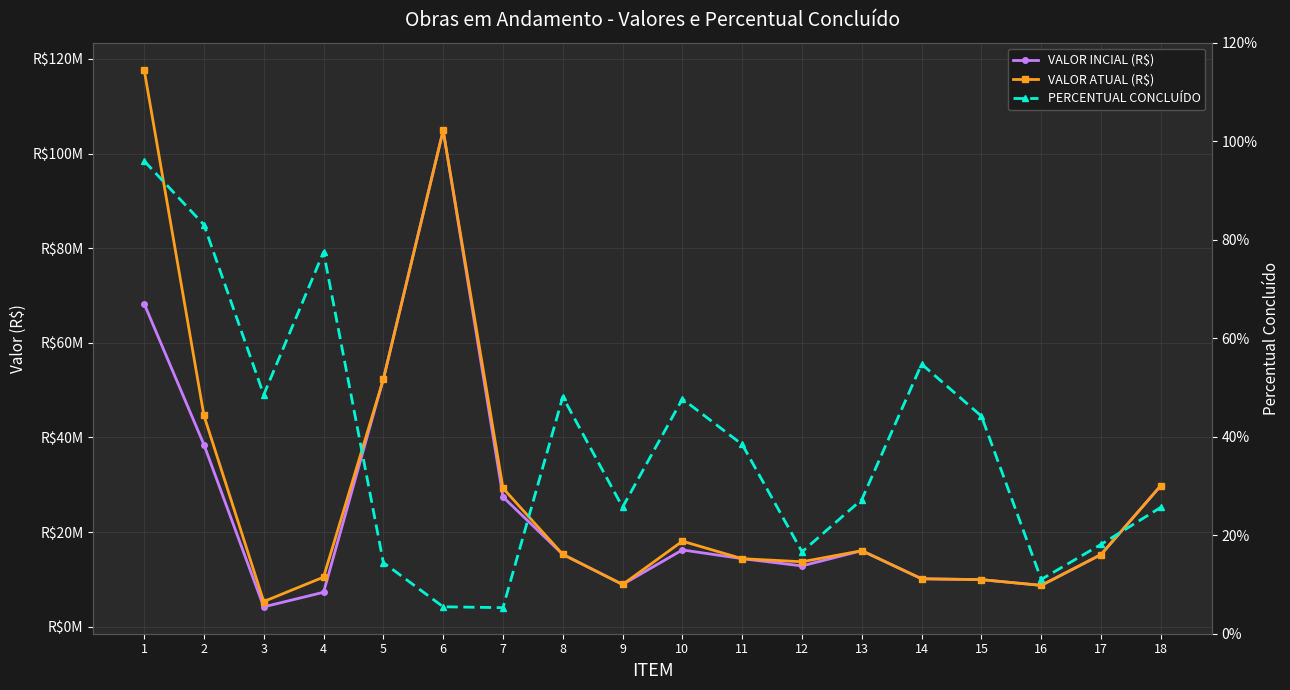

Does the chart have visible grid lines?

Yes